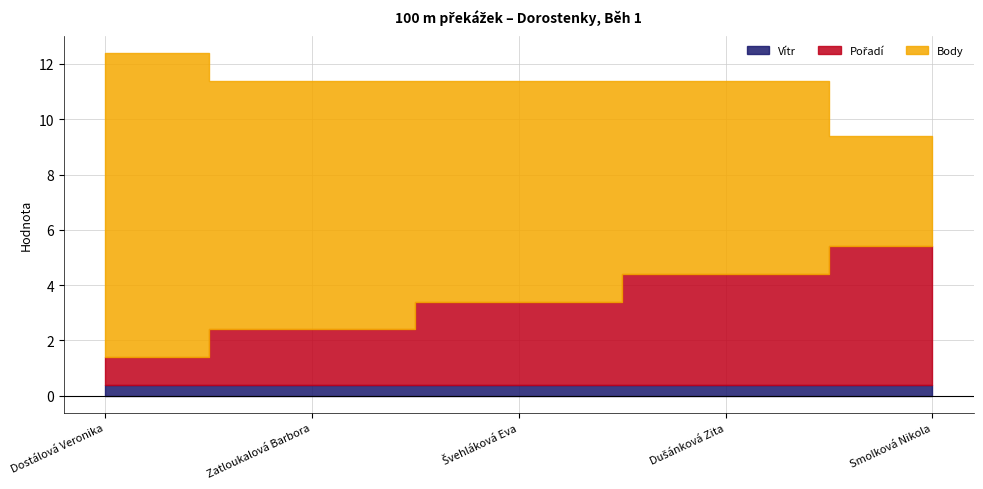

What is the spread (max minus min) of values at Dušánková Zita?

6.6